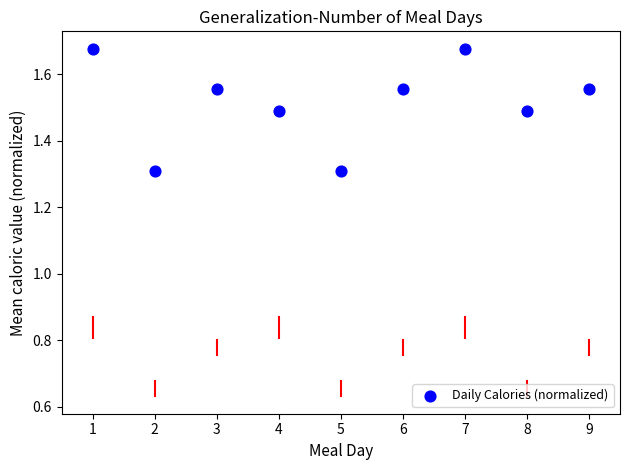

What is the average Y value?

1.5